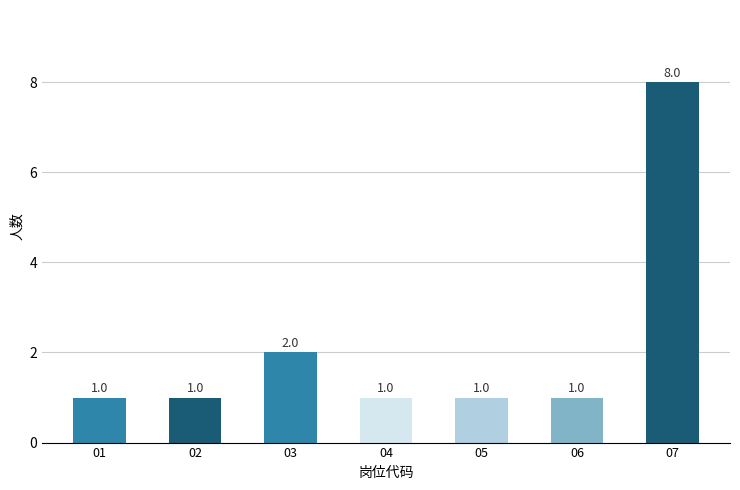

What is the value of the 7th bar from the left?

8